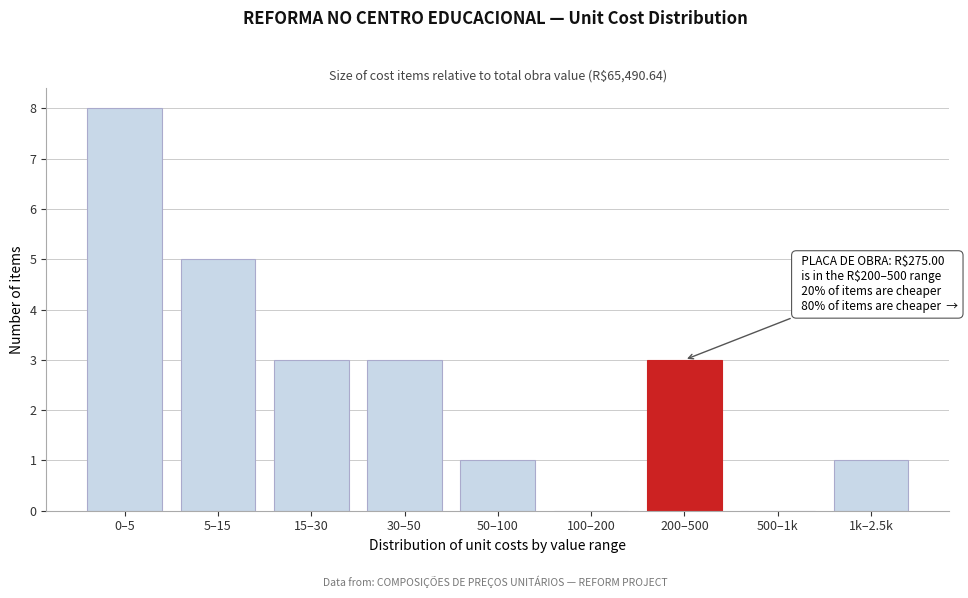

Which has a higher value, 50–100 or 15–30?

15–30